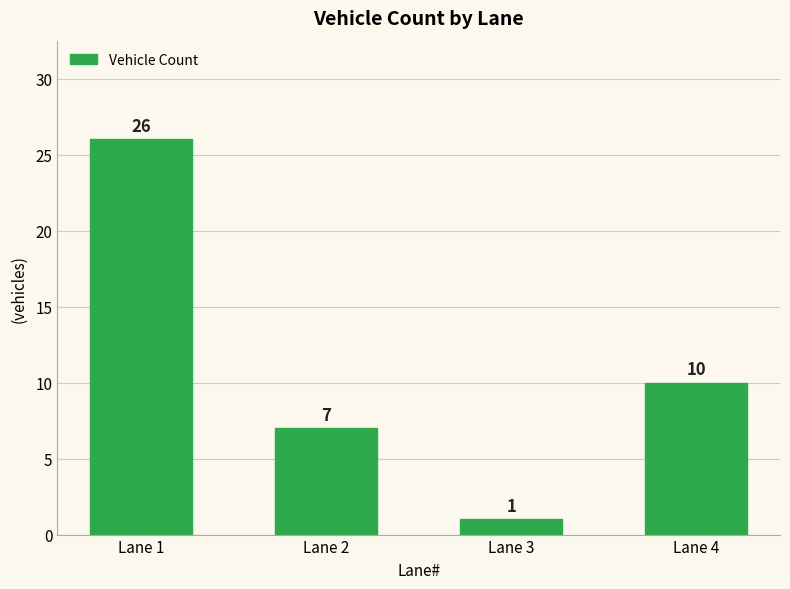

The value at Lane 3 is 1. True or false?

True